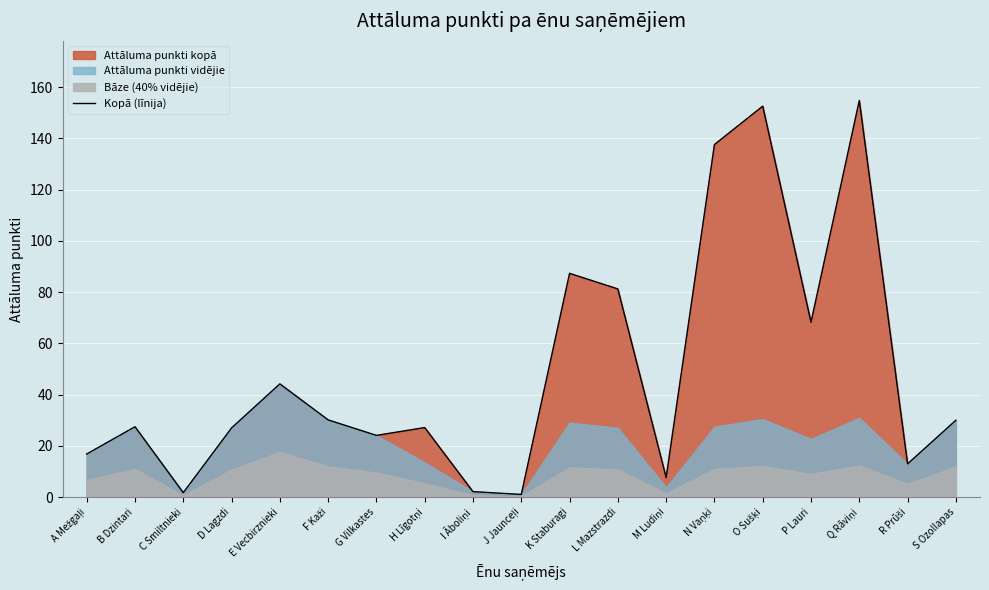

Reading left to right, transcribe all the data shown in this chart.

16.9	27.5	1.8	27.0	44.2	30.2	24.1	27.2	2.2	1.1	87.4	81.3	7.7	137.6	152.6	68.3	154.8	13.0	30.0